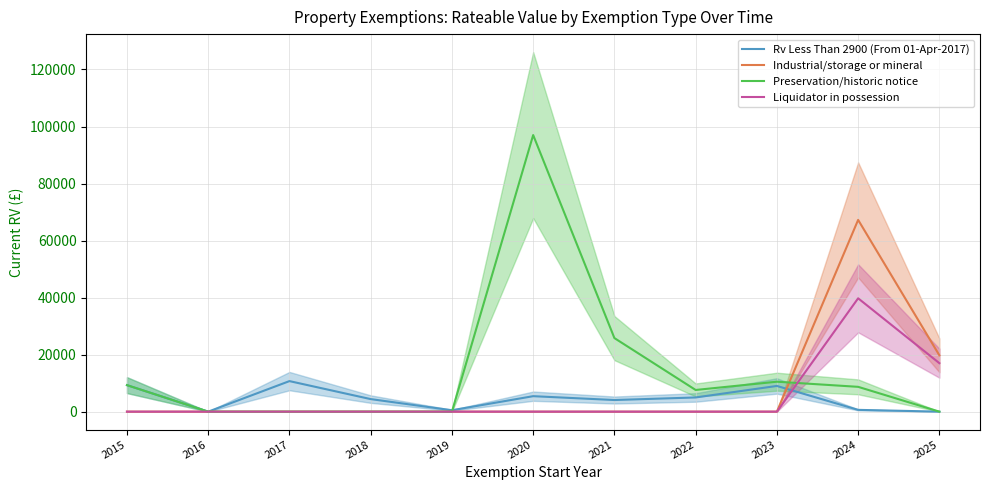

Which has a higher value, 2018 or 2025?

2018